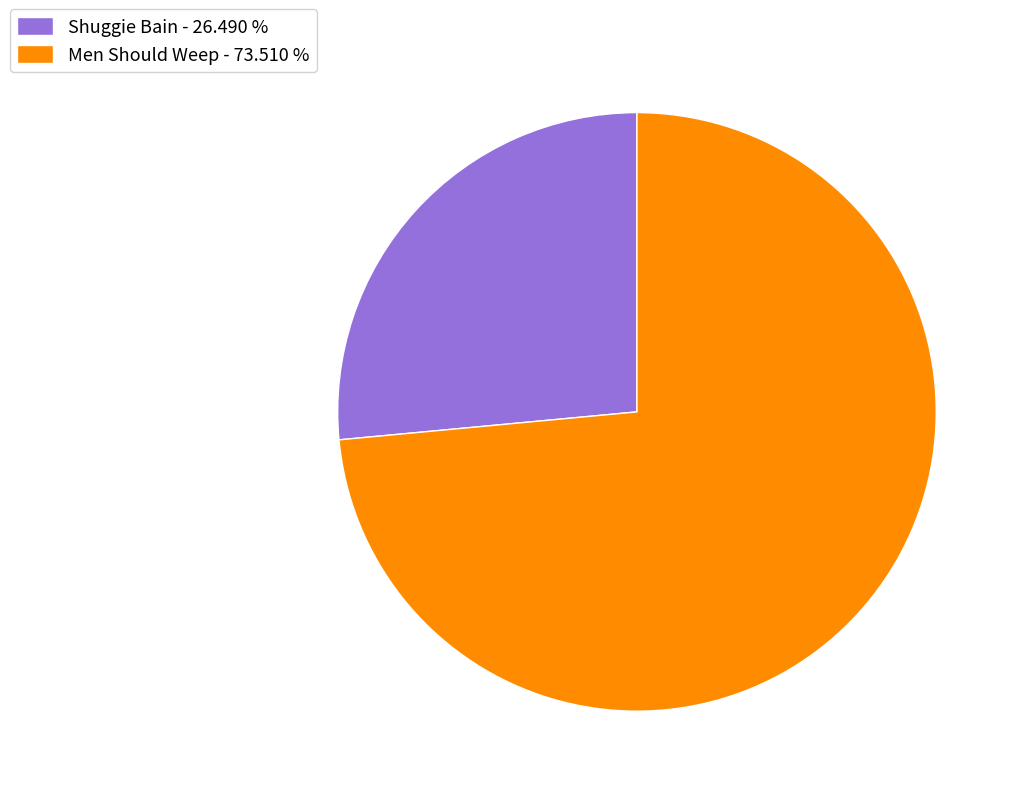

Does any single category account for the majority?

Yes